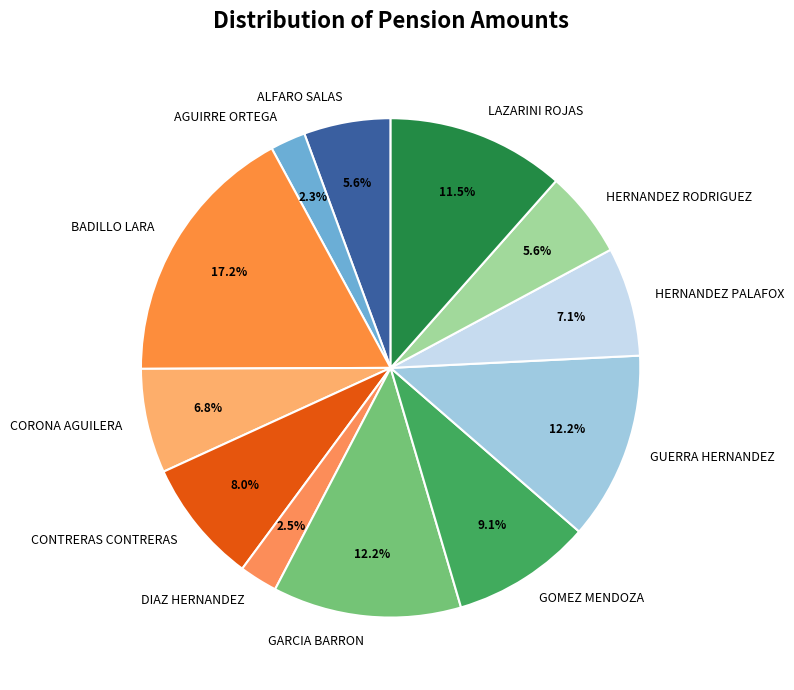

Which slice is the largest?

BADILLO LARA